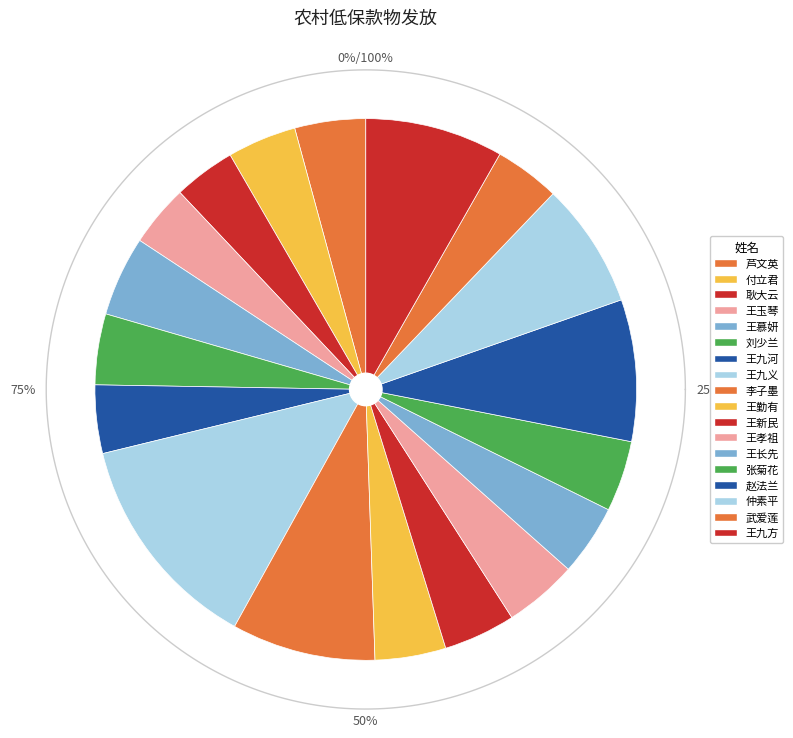

What is the ratio of the value at 赵法兰 to the value at 王九方?

1.0